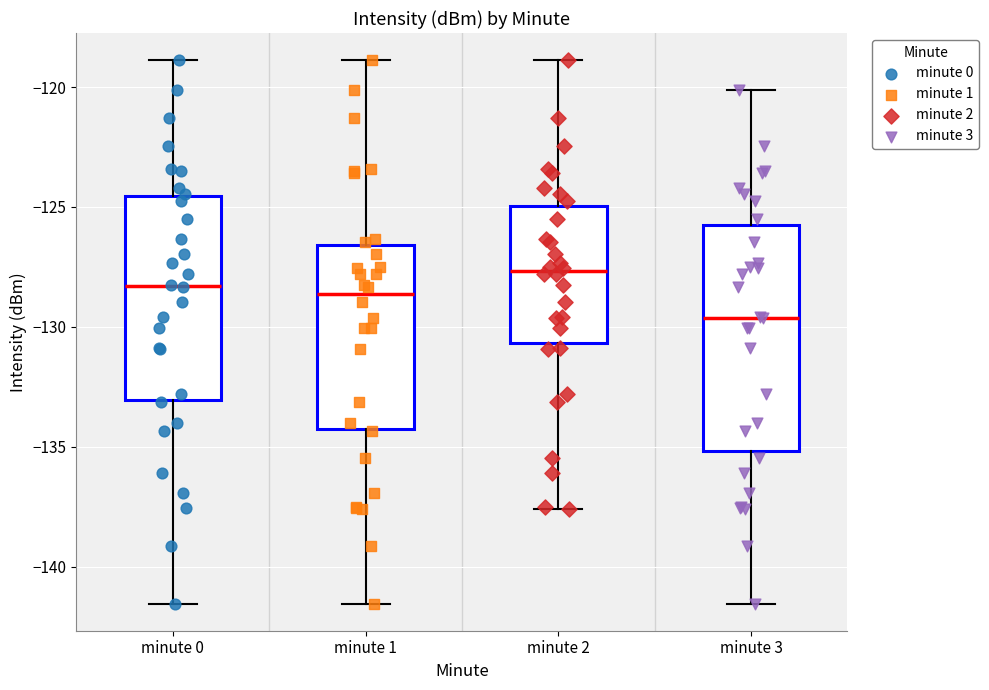

Which box is the tallest, from its lower edge to its upper edge?

minute 3